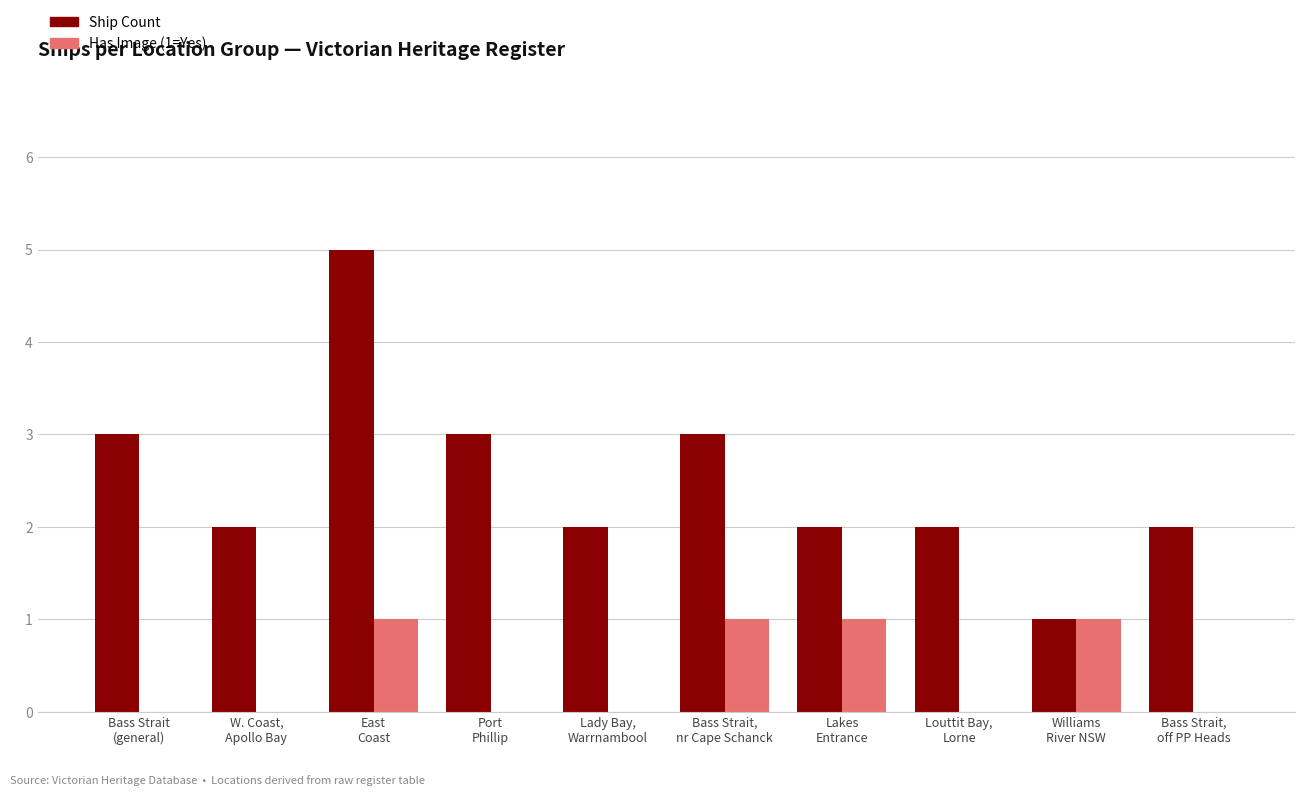

Reading right to left, extract all data points from this chart.

Ship Count: 2	1	2	2	3	2	3	5	2	3
Has Image (1=Yes): 0	1	0	1	1	0	0	1	0	0